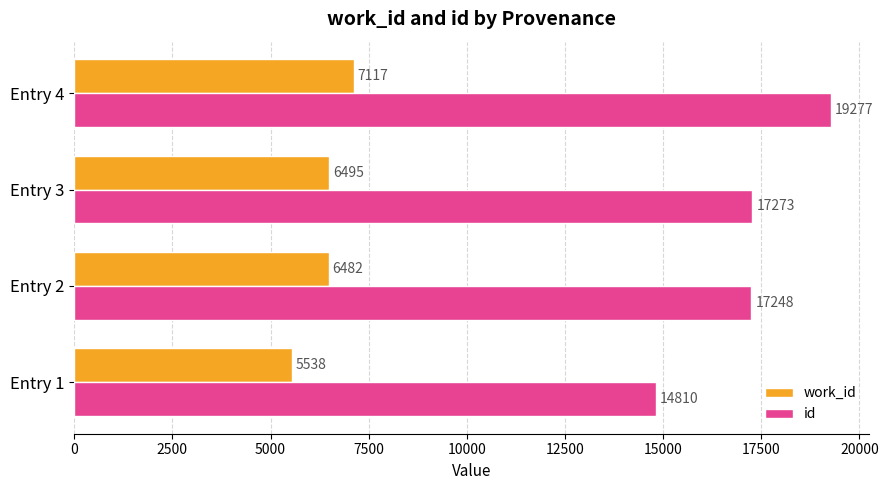

What is the difference between the maximum and minimum values in the id series?

4467